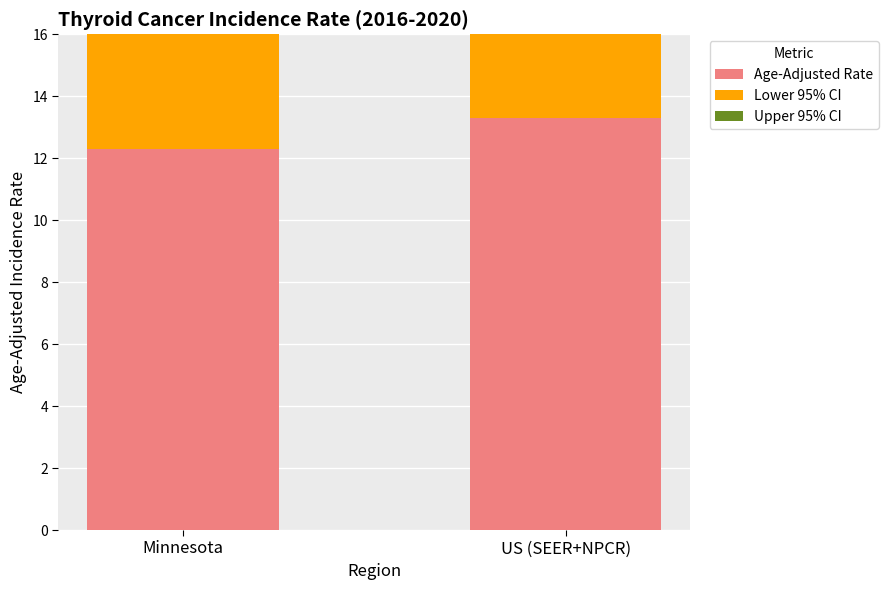

Which label corresponds to the largest value in the chart?

US (SEER+NPCR)